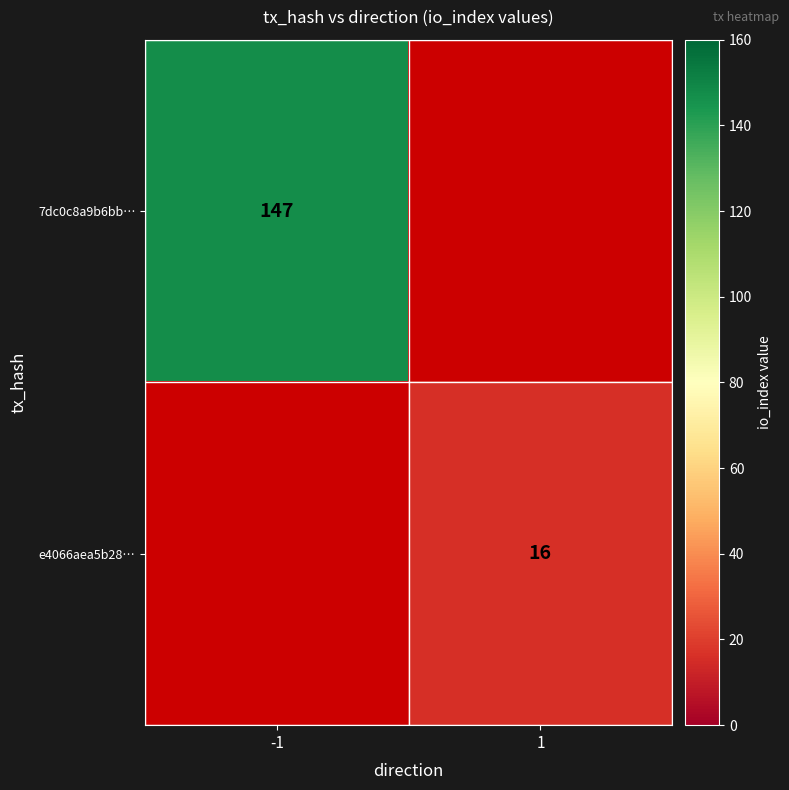

Is it true that 7dc0c8a9b6bb… equals 90.5 at -1?

False